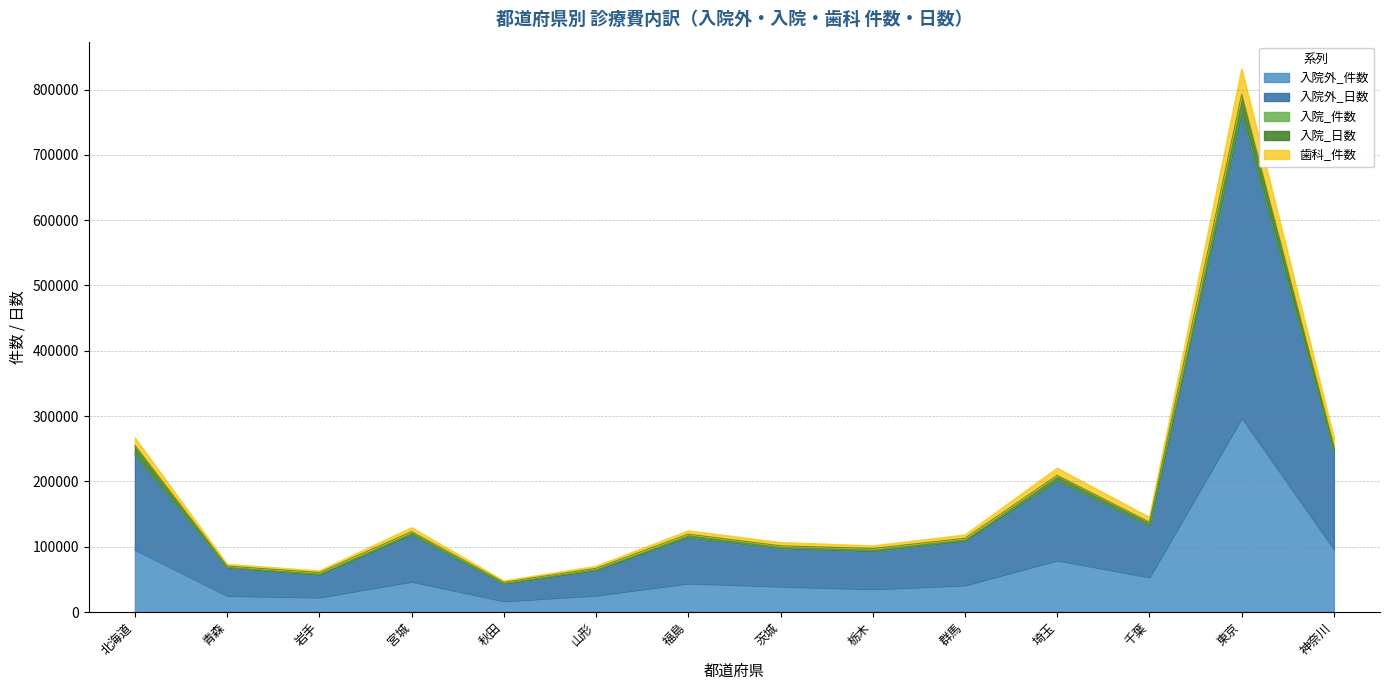

At which category is the sum across all series the highest?

東京